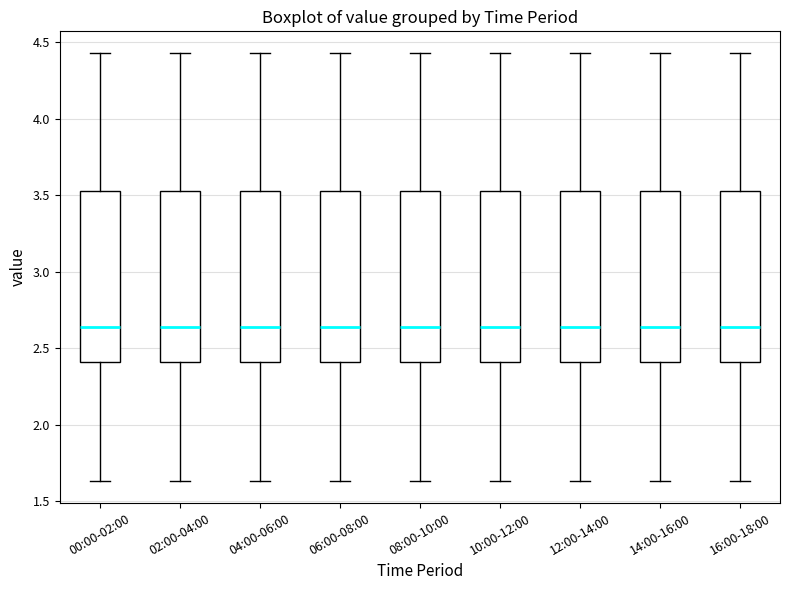

Reading left to right, read every box against the y-axis: the position of its median line, the range the box covers, and the ends of its whiskers. The values are not printed on the chart, so give them approximately, as read against the axis.

00:00-02:00: median 2.65, box 2.40 to 3.55, whiskers 1.65 to 4.45
02:00-04:00: median 2.65, box 2.40 to 3.55, whiskers 1.65 to 4.45
04:00-06:00: median 2.65, box 2.40 to 3.55, whiskers 1.65 to 4.45
06:00-08:00: median 2.65, box 2.40 to 3.55, whiskers 1.65 to 4.45
08:00-10:00: median 2.65, box 2.40 to 3.55, whiskers 1.65 to 4.45
10:00-12:00: median 2.65, box 2.40 to 3.55, whiskers 1.65 to 4.45
12:00-14:00: median 2.65, box 2.40 to 3.55, whiskers 1.65 to 4.45
14:00-16:00: median 2.65, box 2.40 to 3.55, whiskers 1.65 to 4.45
16:00-18:00: median 2.65, box 2.40 to 3.55, whiskers 1.65 to 4.45